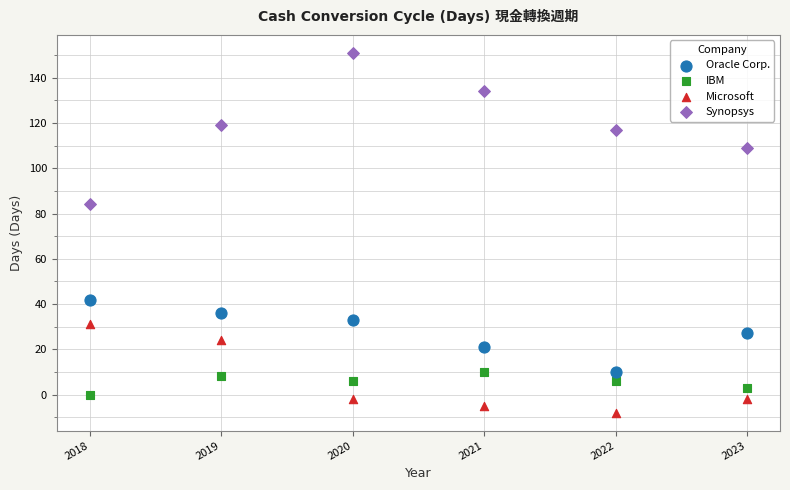

Which series reaches the minimum Y coordinate?

Microsoft